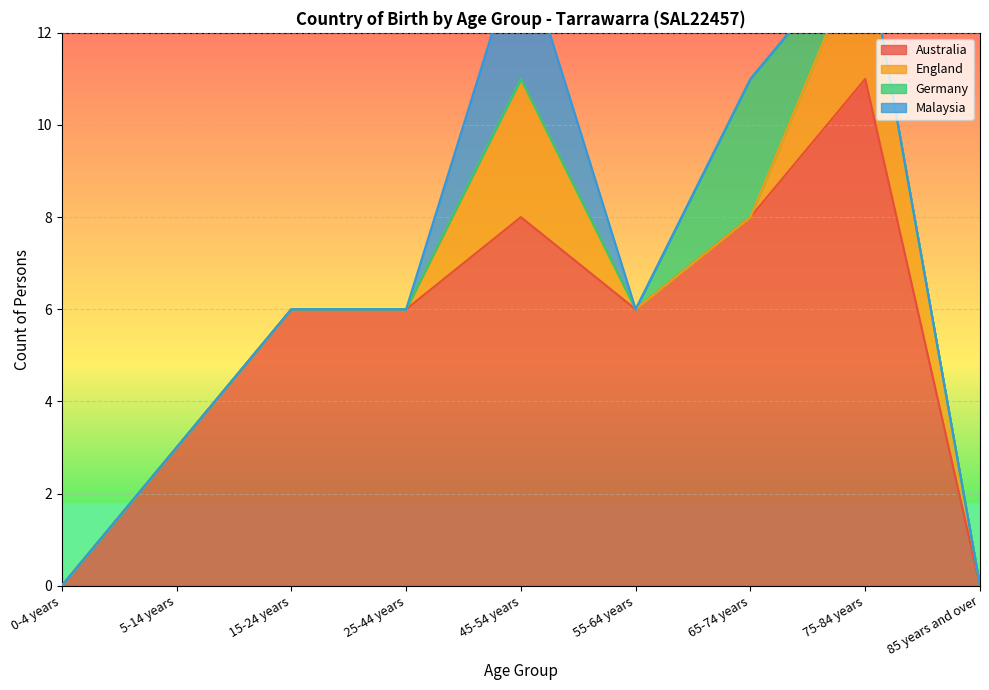

True or false: Germany has more than 1 interior local peaks.

False